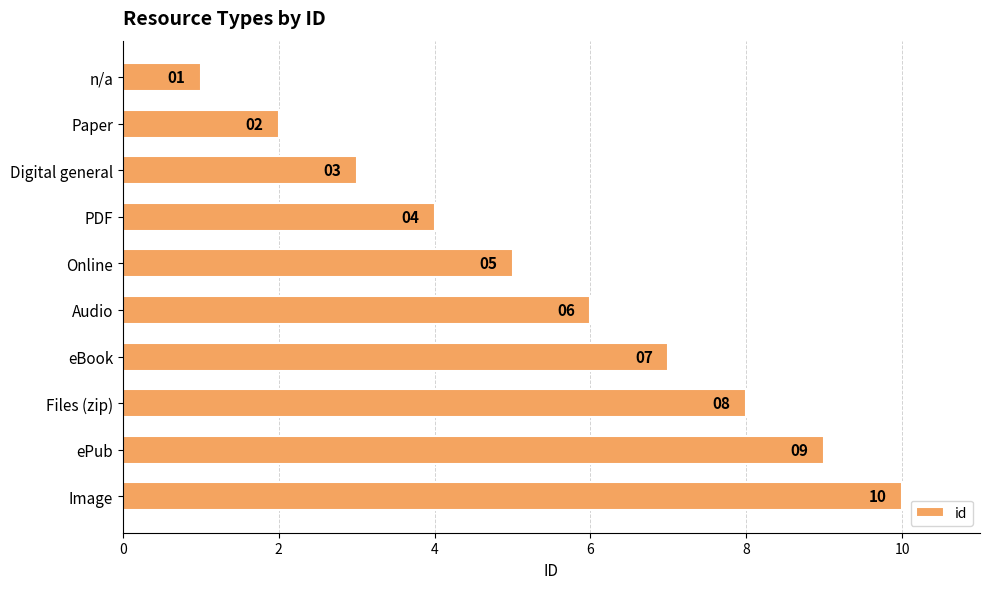

List the labels in order of value, smallest first.

n/a, Paper, Digital general, PDF, Online, Audio, eBook, Files (zip), ePub, Image